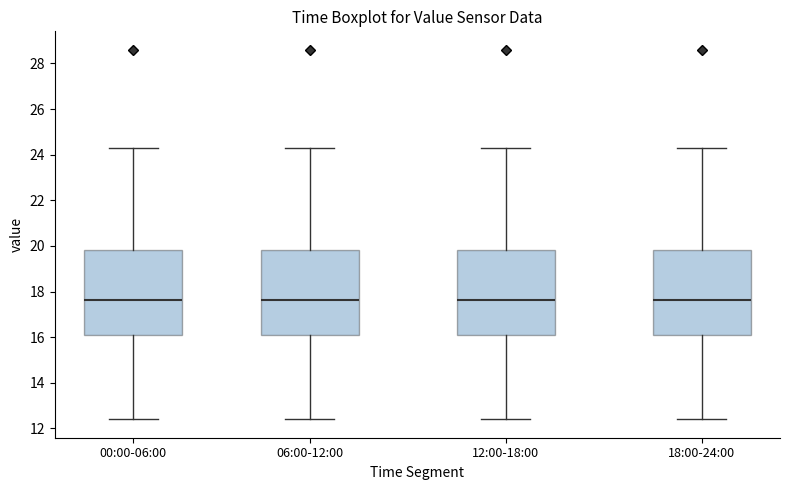

Where is the lower edge of the box for 00:00-06:00 on the y-axis? The values are not printed on the chart, so give them approximately, as read against the axis.

16.2